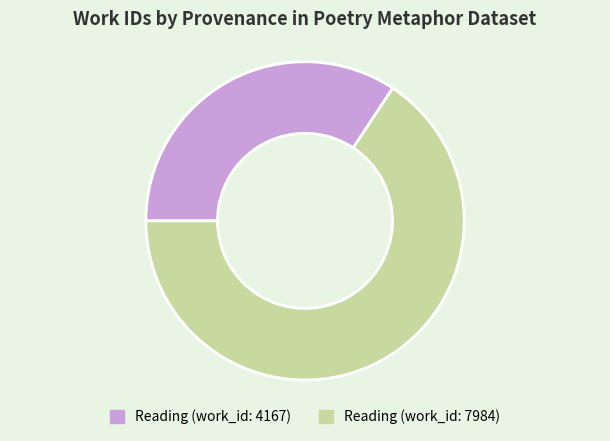

Which slice is the smallest?

Reading (work_id: 4167)